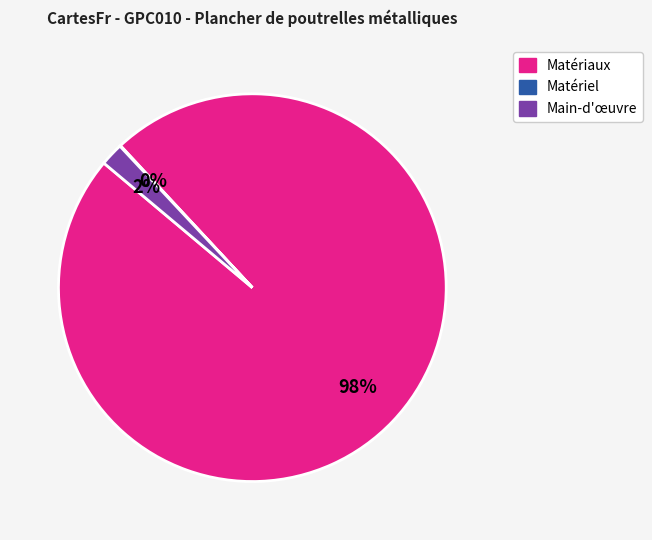

To the nearest percent, what is the difference between the largest and smallest slice percentages?

98%